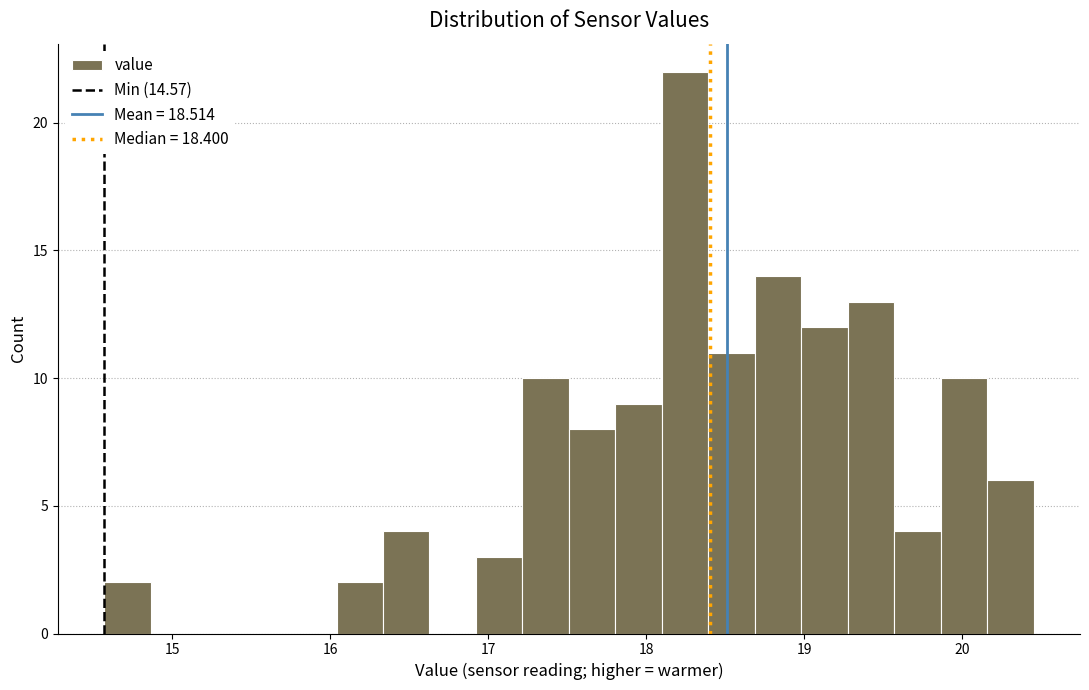

Read against the x-axis, roughly where is the centre of the tallest bar?

18.2